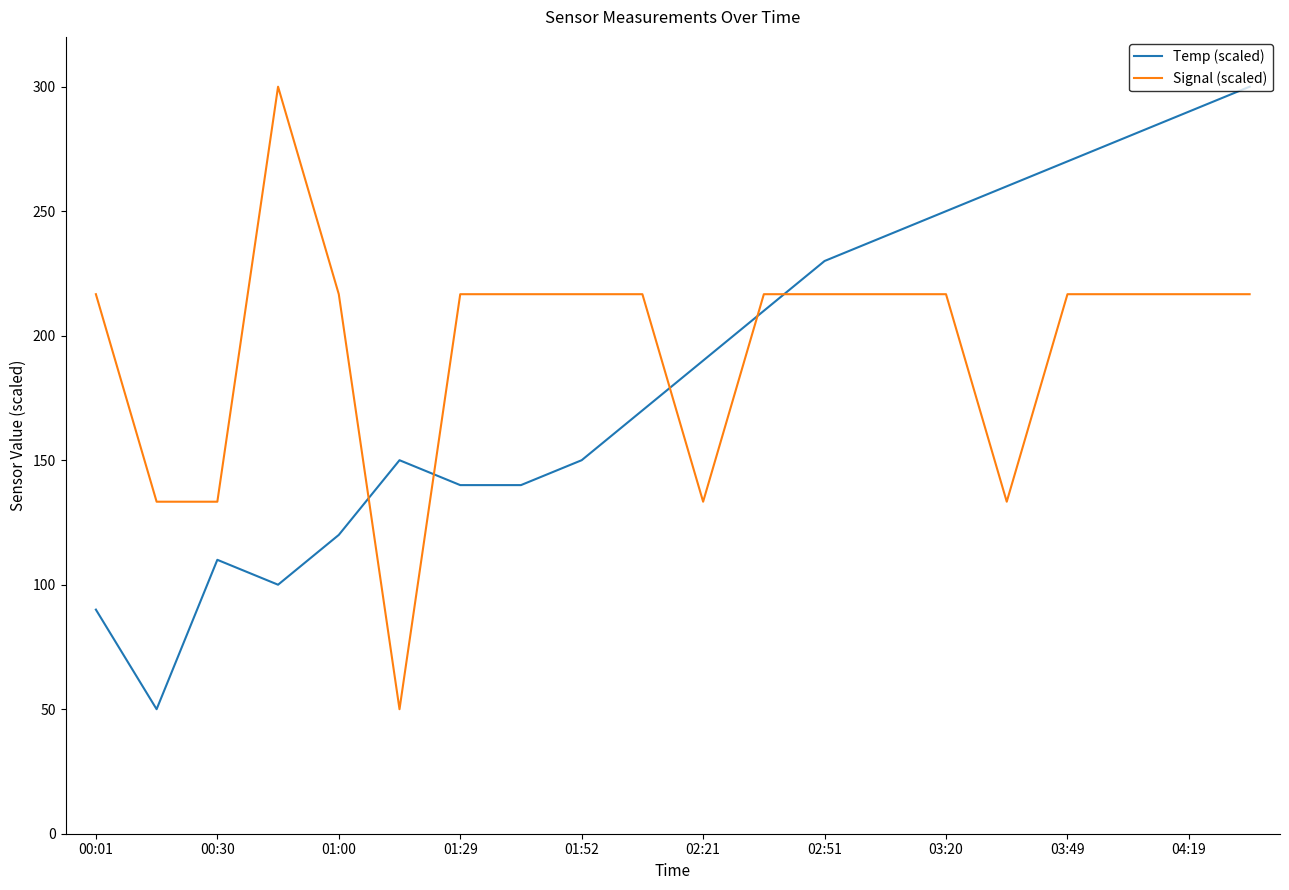

What is the minimum value shown in the chart?

50.0